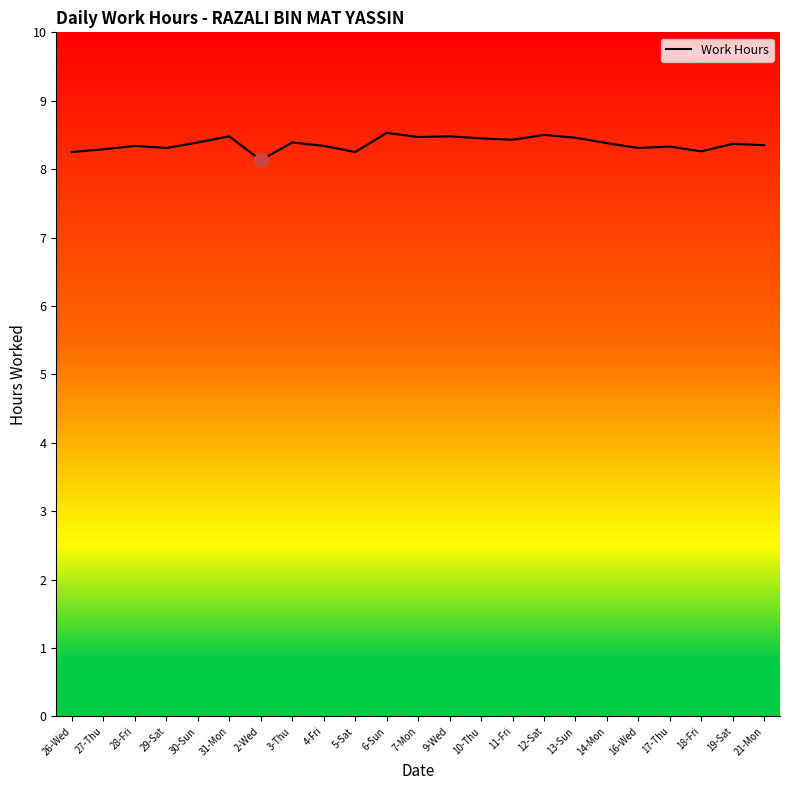

The value at 4-Fri is 2.7. True or false?

False